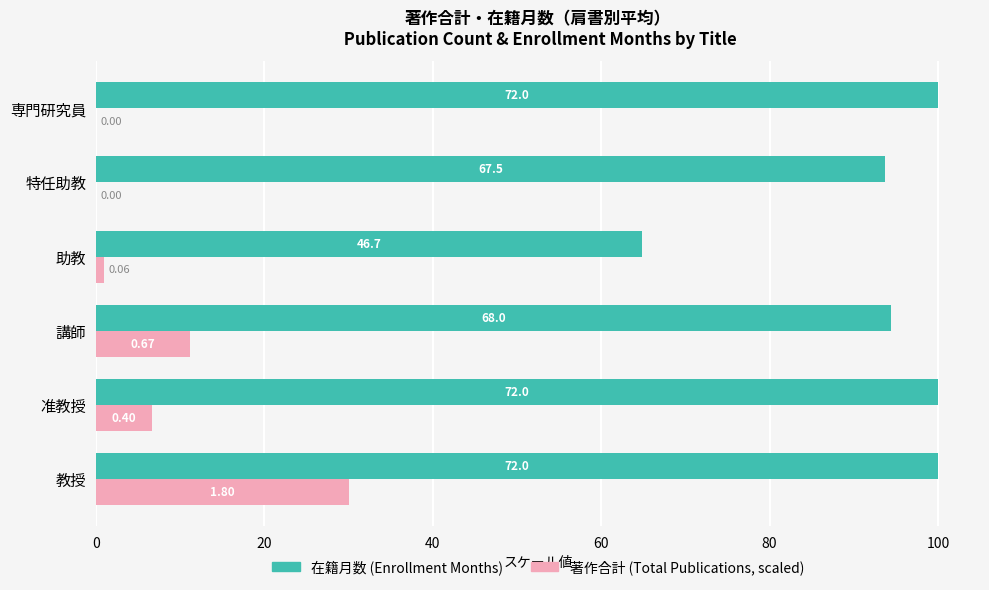

Does the chart contain any negative values?

No